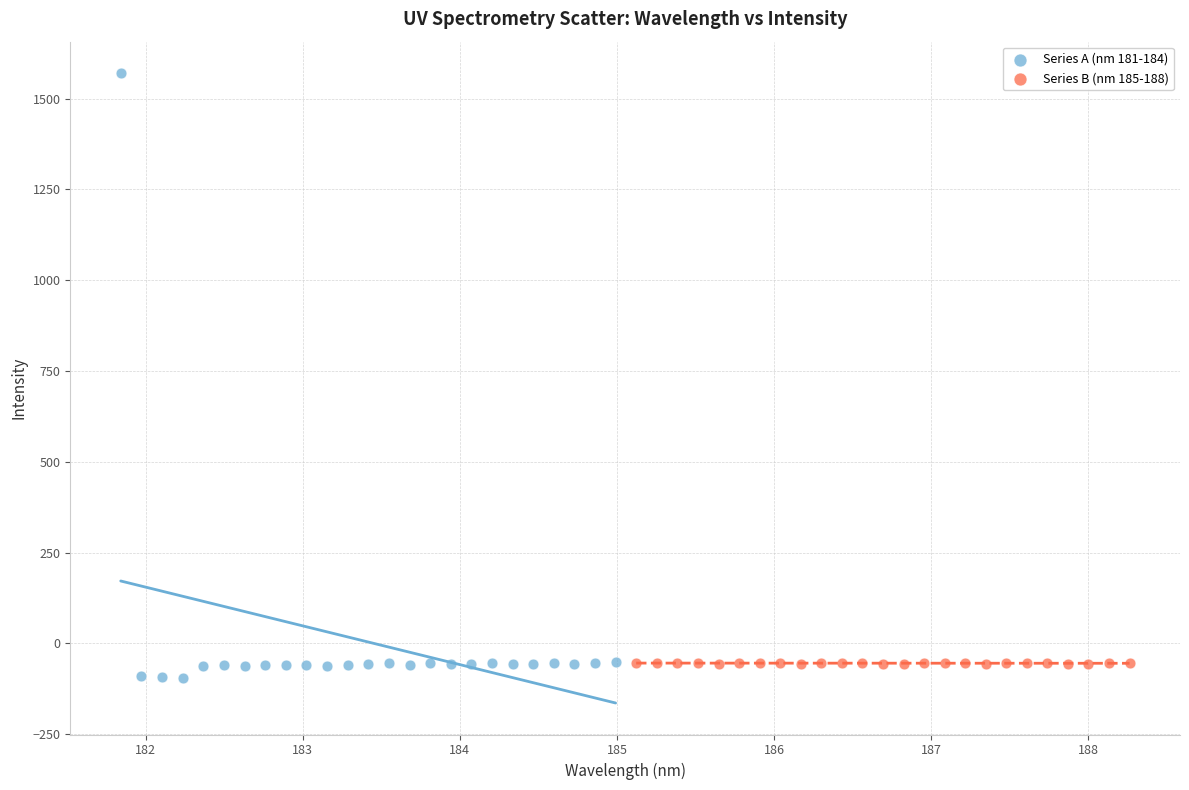

Which series contains the highest Y value?

Series A (nm 181-184)